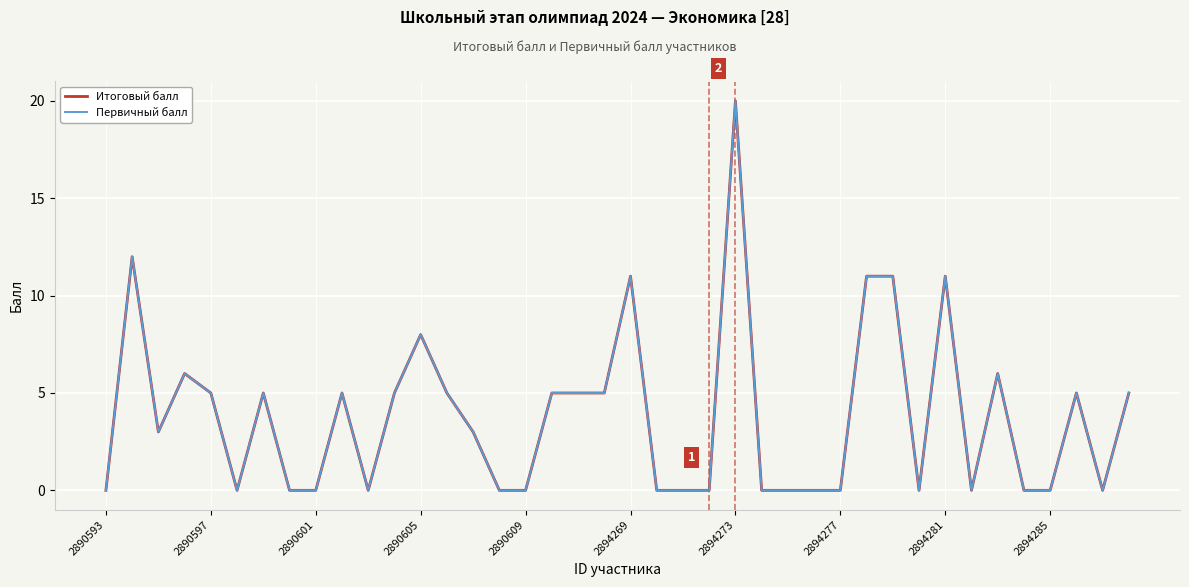

Is this an area chart (filled region under the line)?

No